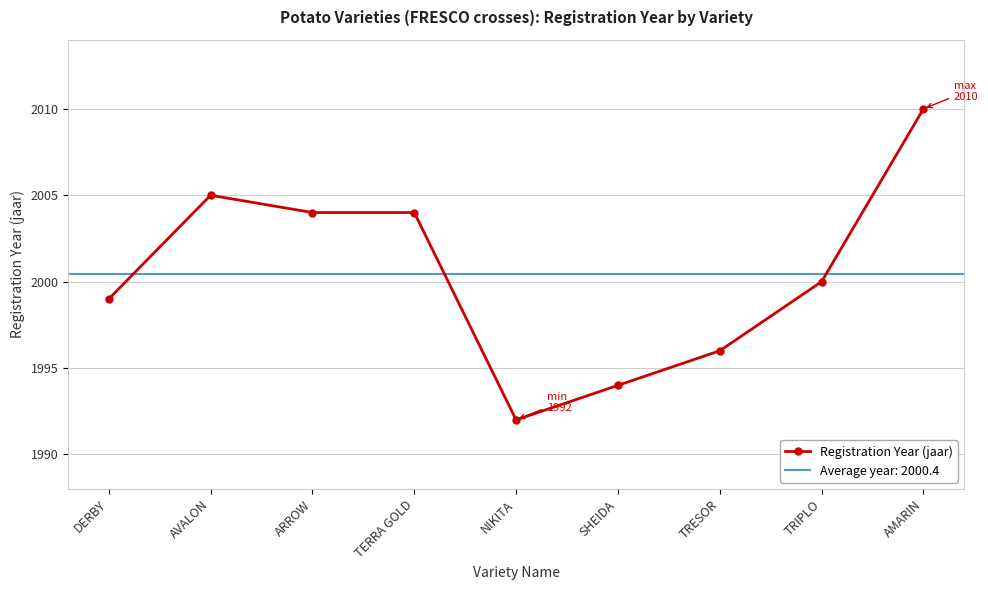

Where is the first local minimum?

NIKITA